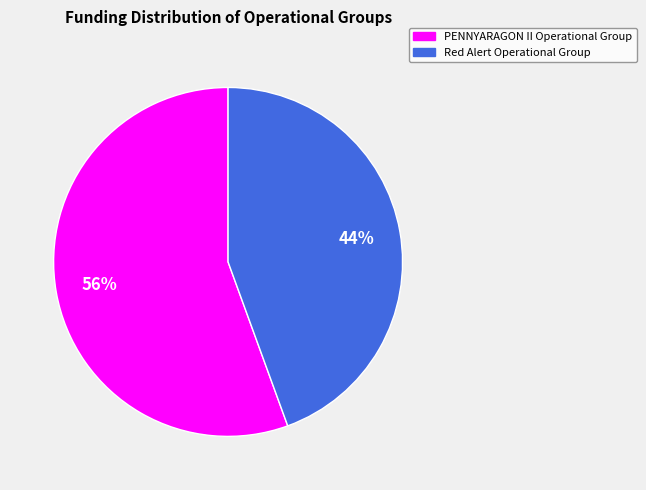

To the nearest percent, what percentage of the pie is Red Alert Operational Group?

44%